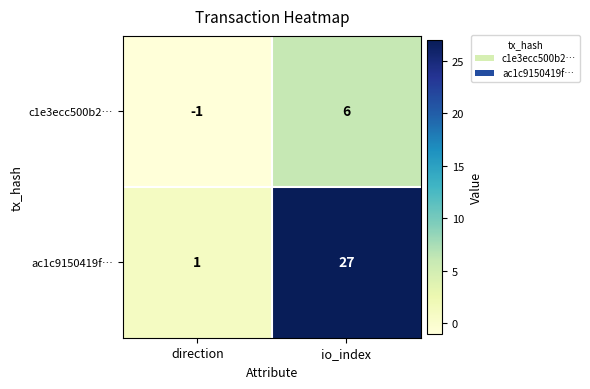

Read the c1e3ecc500b2… value at io_index.

6